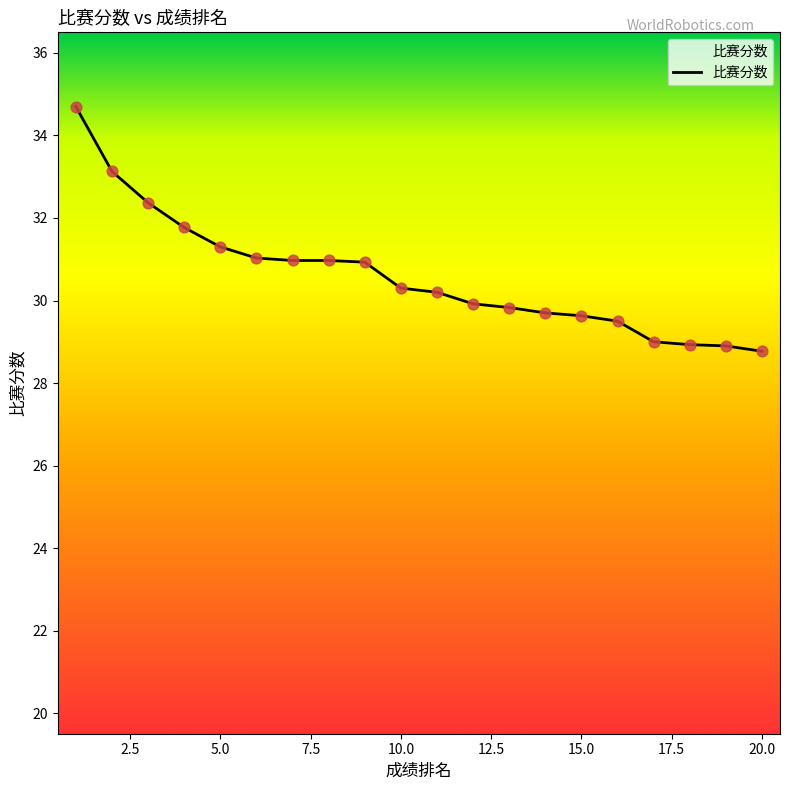

What is the smallest value displayed?

28.8